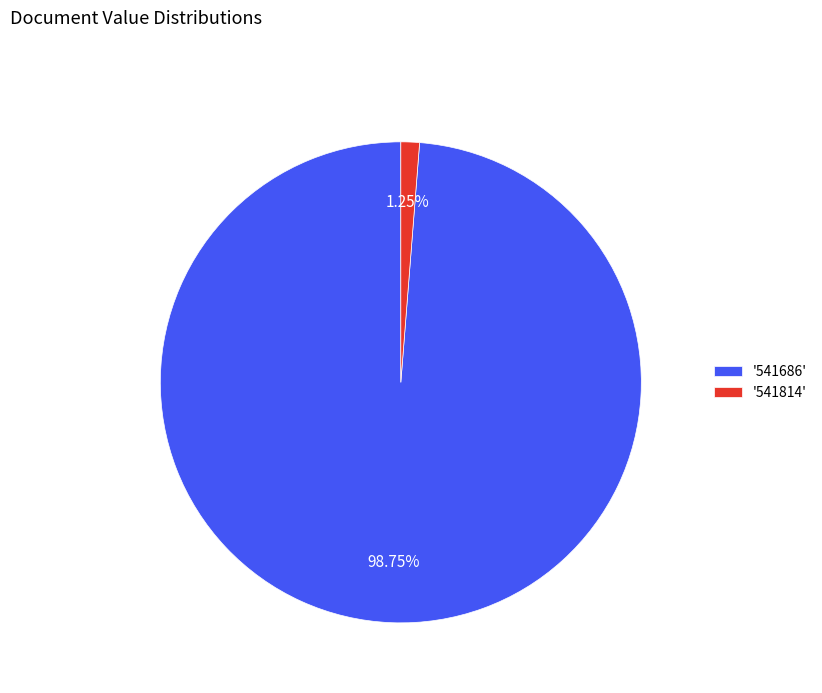

Count the number of slices in the pie.

2